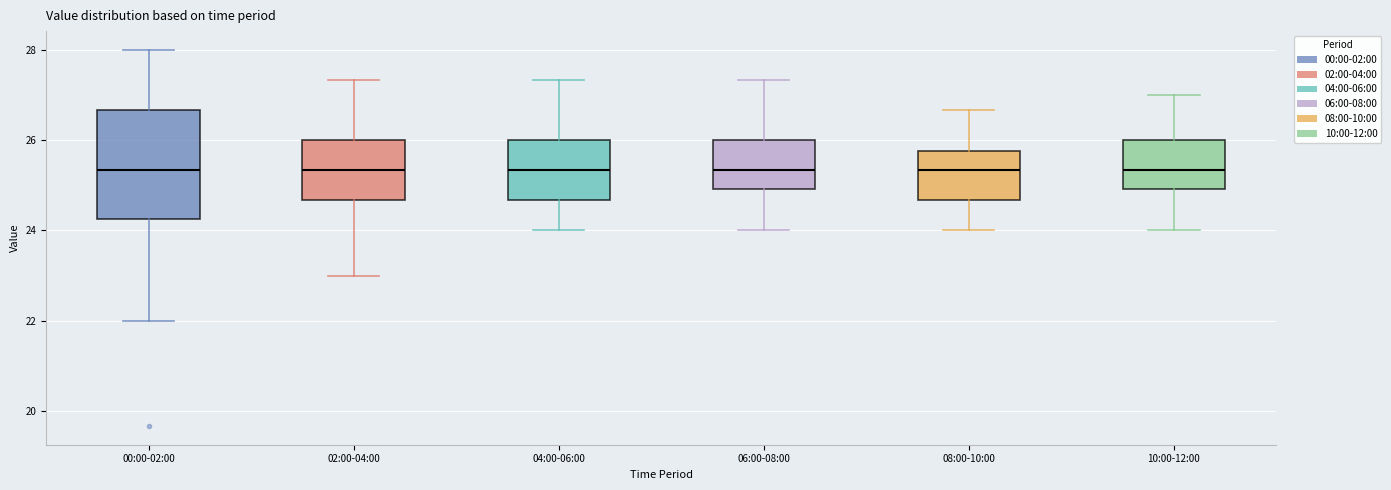

Where does the upper whisker of the box for 10:00-12:00 end on the y-axis? The values are not printed on the chart, so give them approximately, as read against the axis.

27.0